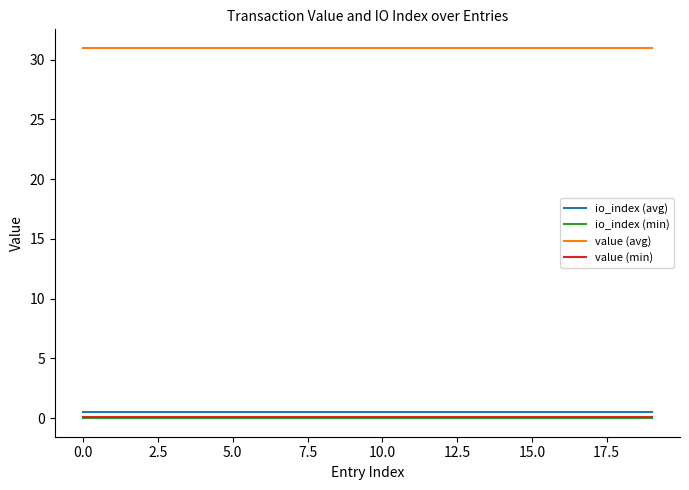

How many lines are shown in the chart?

4